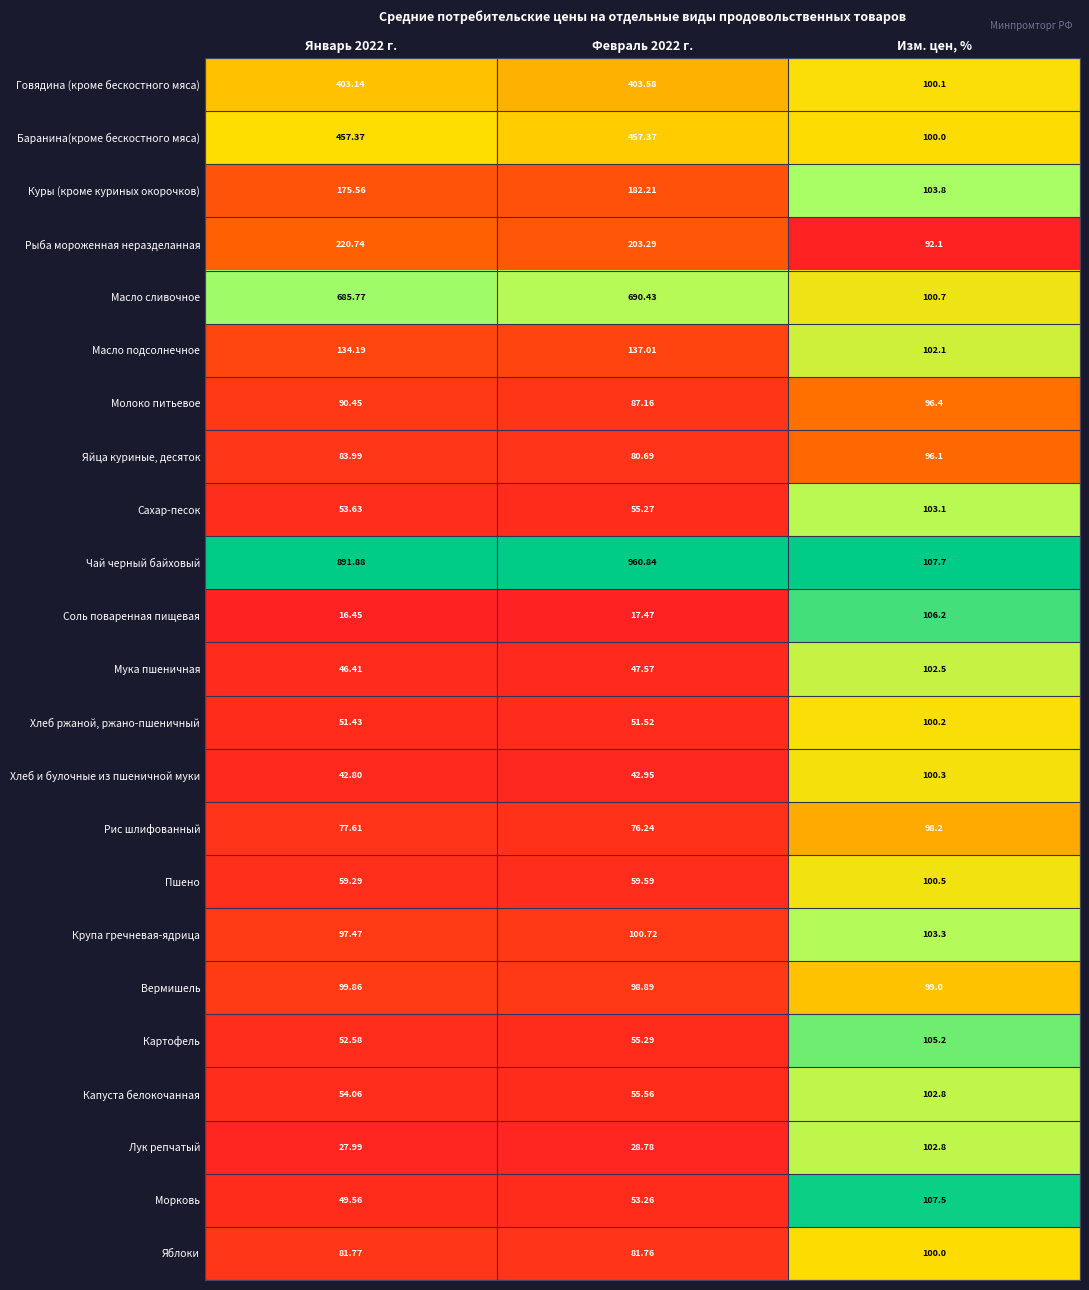

Which series has the widest spread of values?

Чай черный байховый